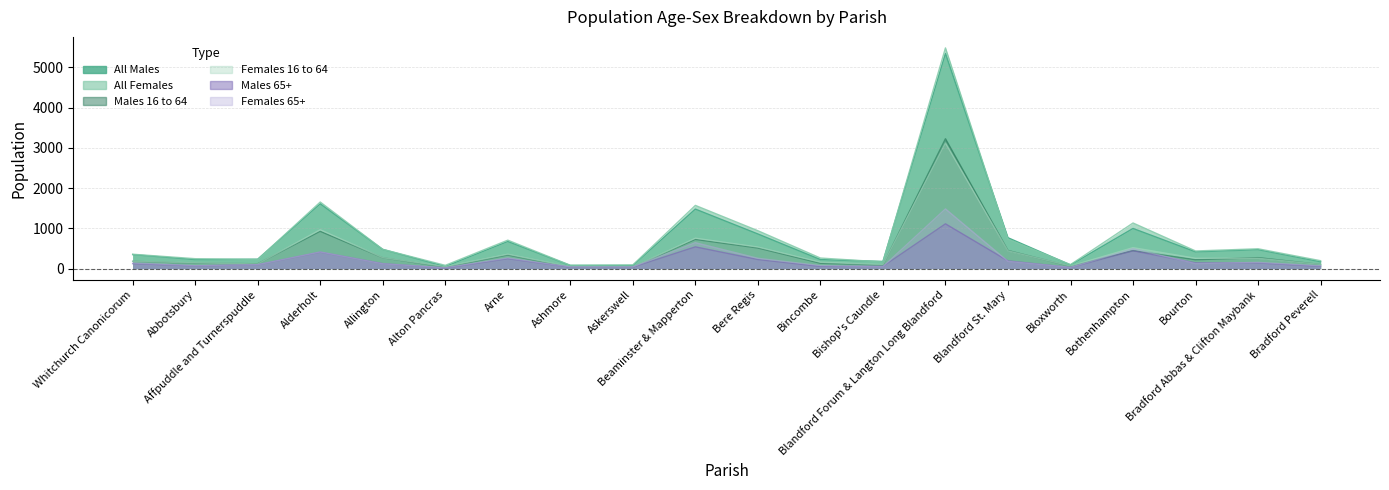

Is it true that Females 65+ equals 833 at Bothenhampton?

False